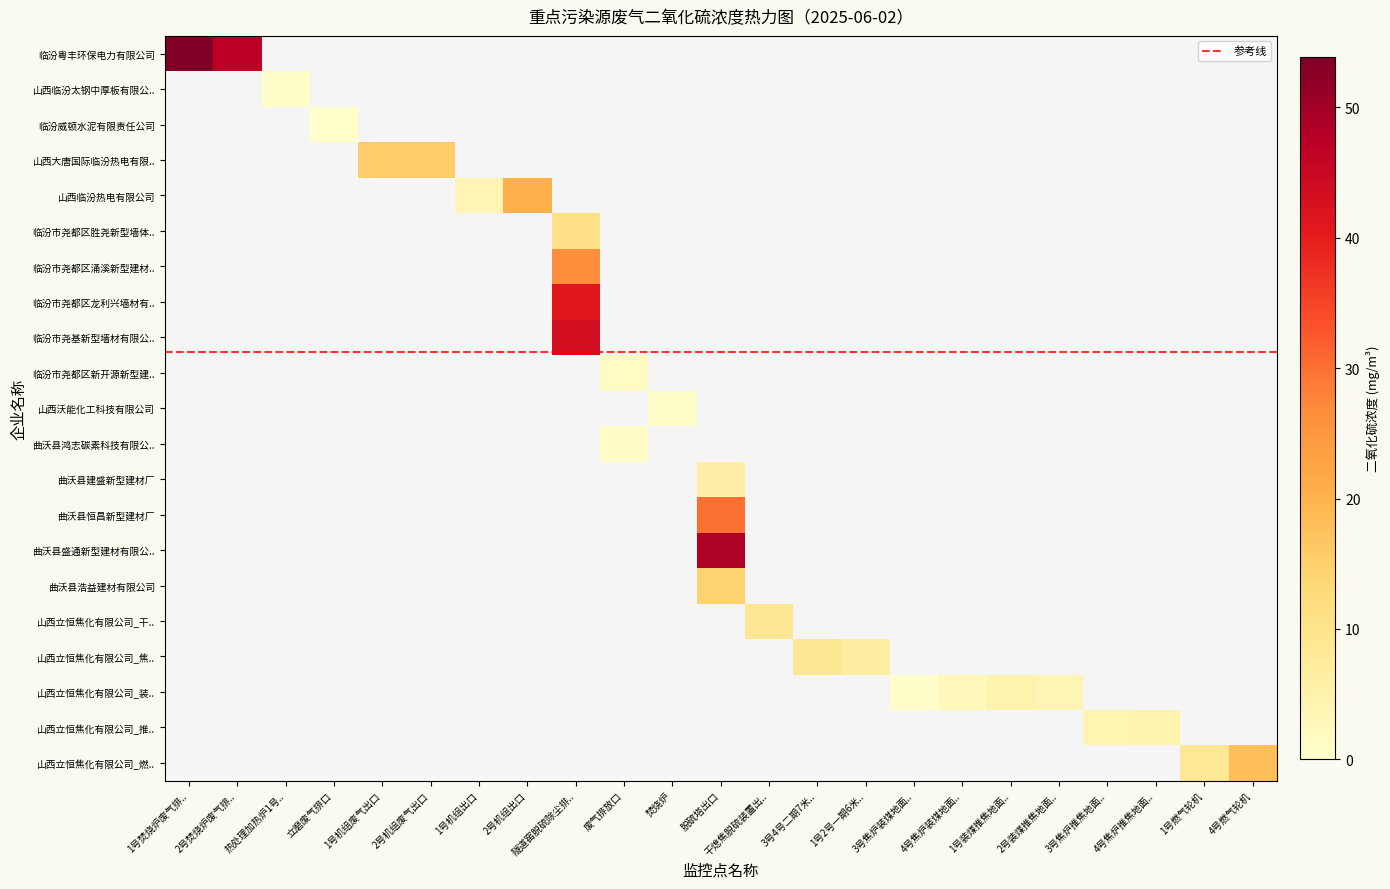

Between 2号焚烧炉废气排放口 and 1号焚烧炉废气排放口, which is larger?

1号焚烧炉废气排放口